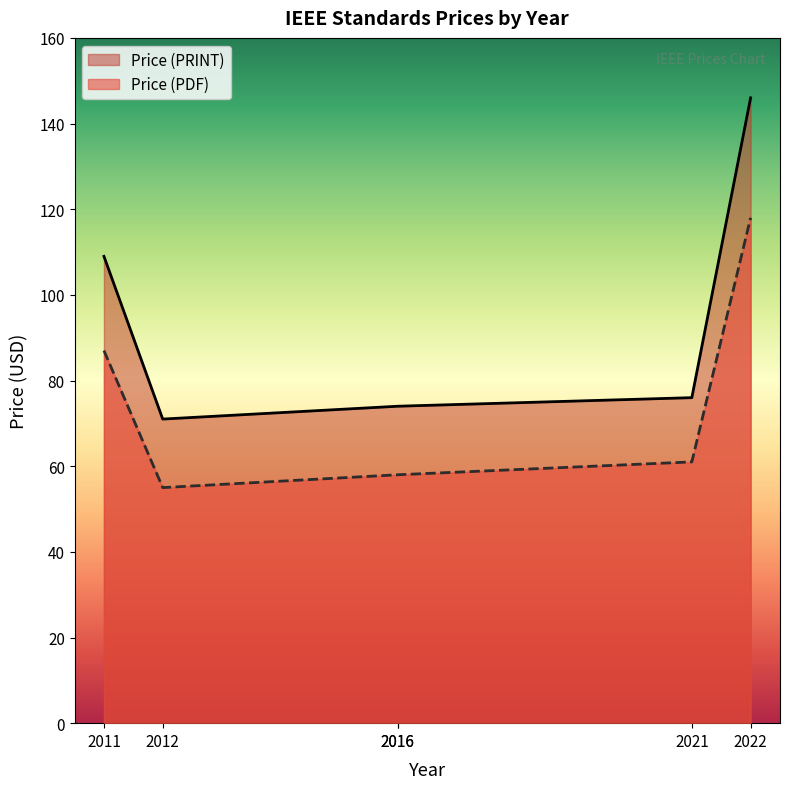

Which series has the largest range (max minus min)?

Price (PRINT)